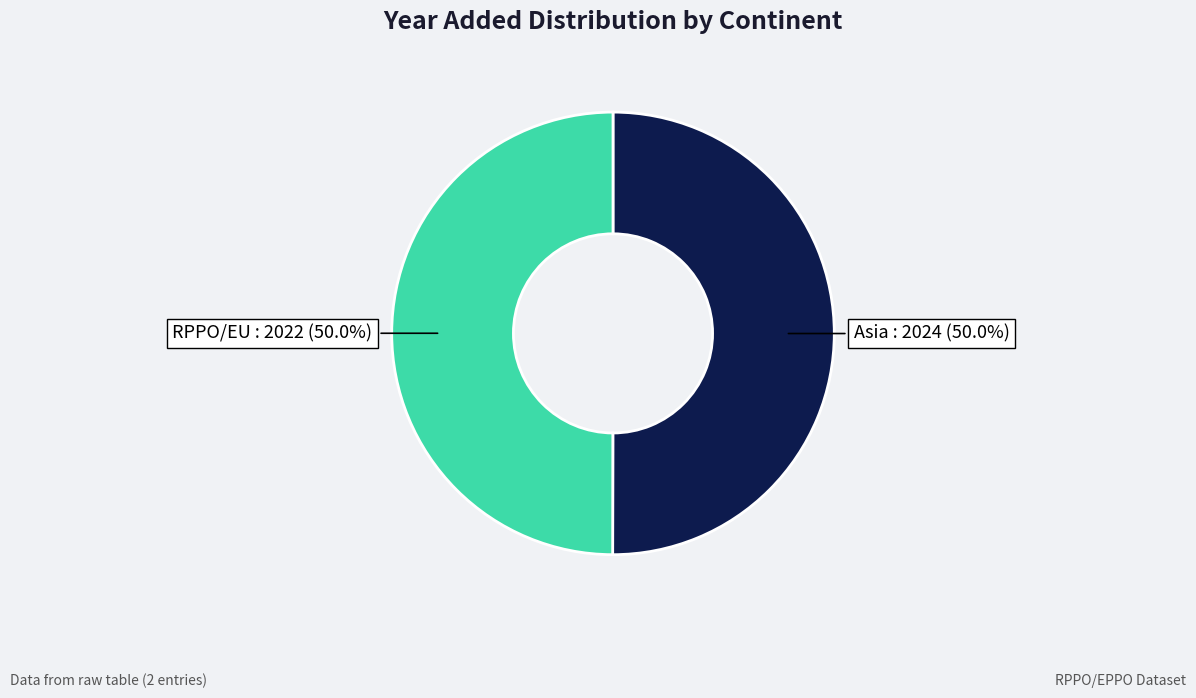

Count the number of slices in the pie.

2